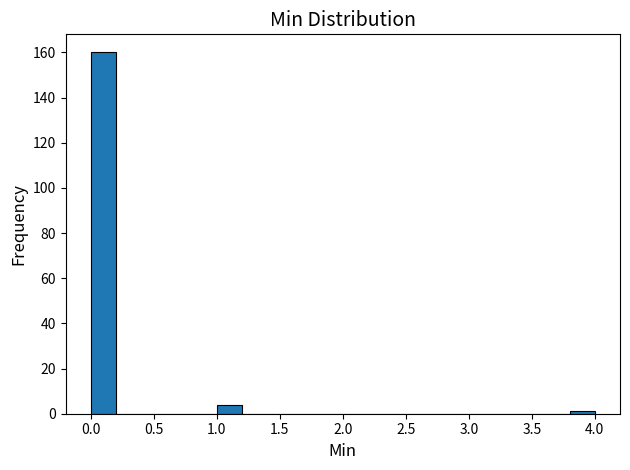

Reading left to right, list every bar in this chart as the range it spans on the x-axis followed by its height. The values are not printed on the chart, so give them approximately, as read against the axis.

0.0 to 0.2: 160
0.2 to 0.4: 0
0.4 to 0.6: 0
0.6 to 0.8: 0
0.8 to 1.0: 0
1.0 to 1.2: 4
1.2 to 1.4: 0
1.4 to 1.6: 0
1.6 to 1.8: 0
1.8 to 2.0: 0
2.0 to 2.2: 0
2.2 to 2.4: 0
2.4 to 2.6: 0
2.6 to 2.8: 0
2.8 to 3.0: 0
3.0 to 3.2: 0
3.2 to 3.4: 0
3.4 to 3.6: 0
3.6 to 3.8: 0
3.8 to 4.0: under 2